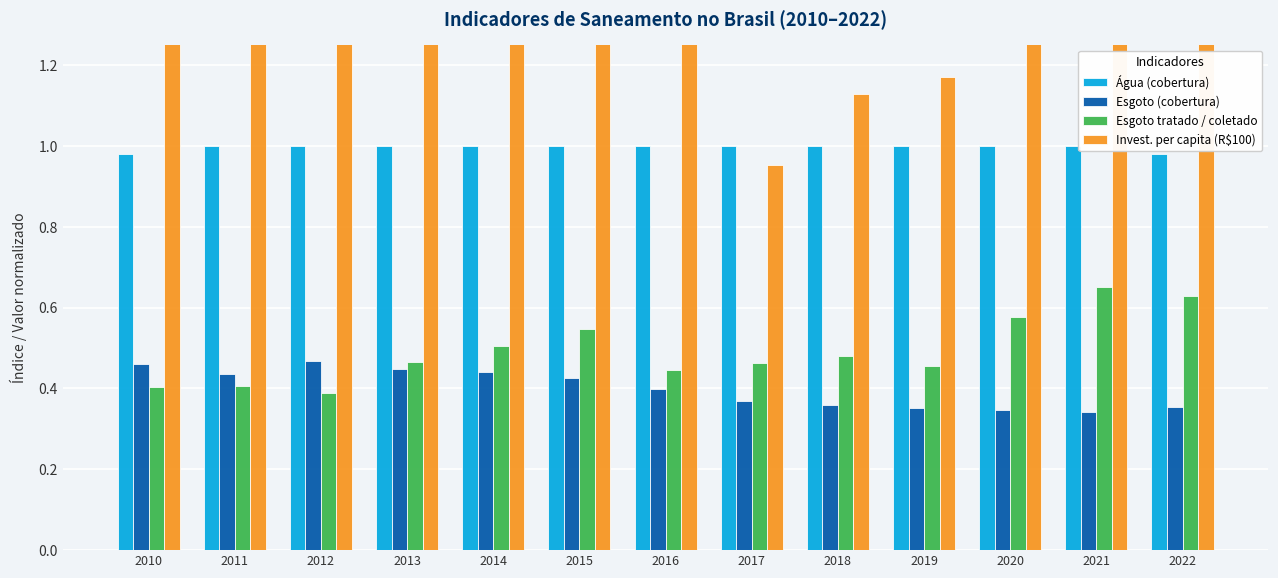

Read the Esgoto (cobertura) value at 2016.

0.4